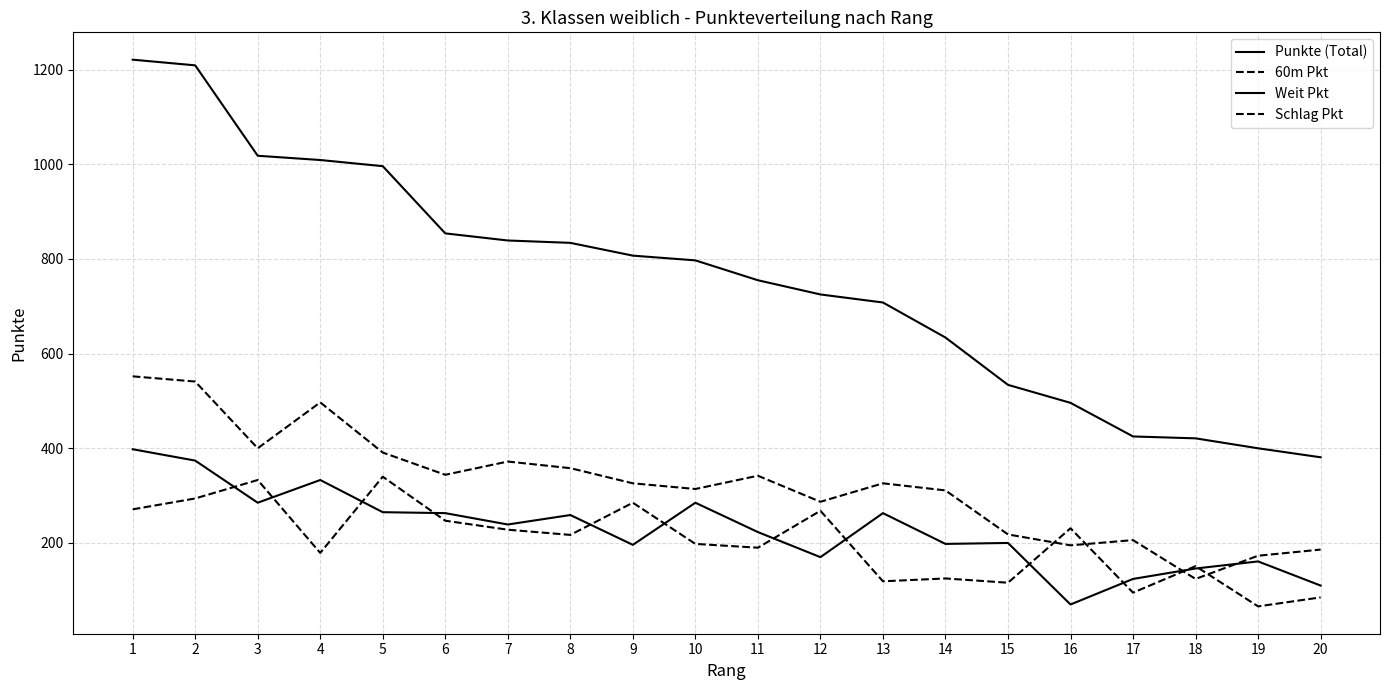

At 14, list the series in order from smallest to largest.

Schlag Pkt, Weit Pkt, 60m Pkt, Punkte (Total)